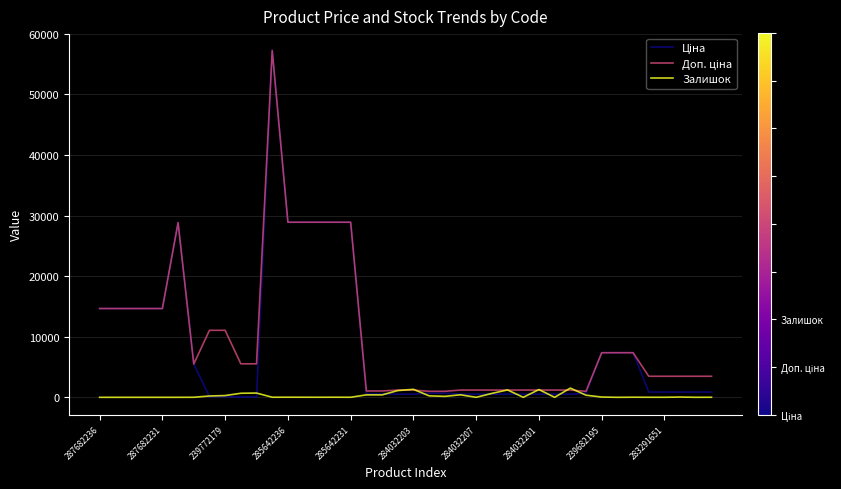

What is the maximum value for Залишок?

1520.0